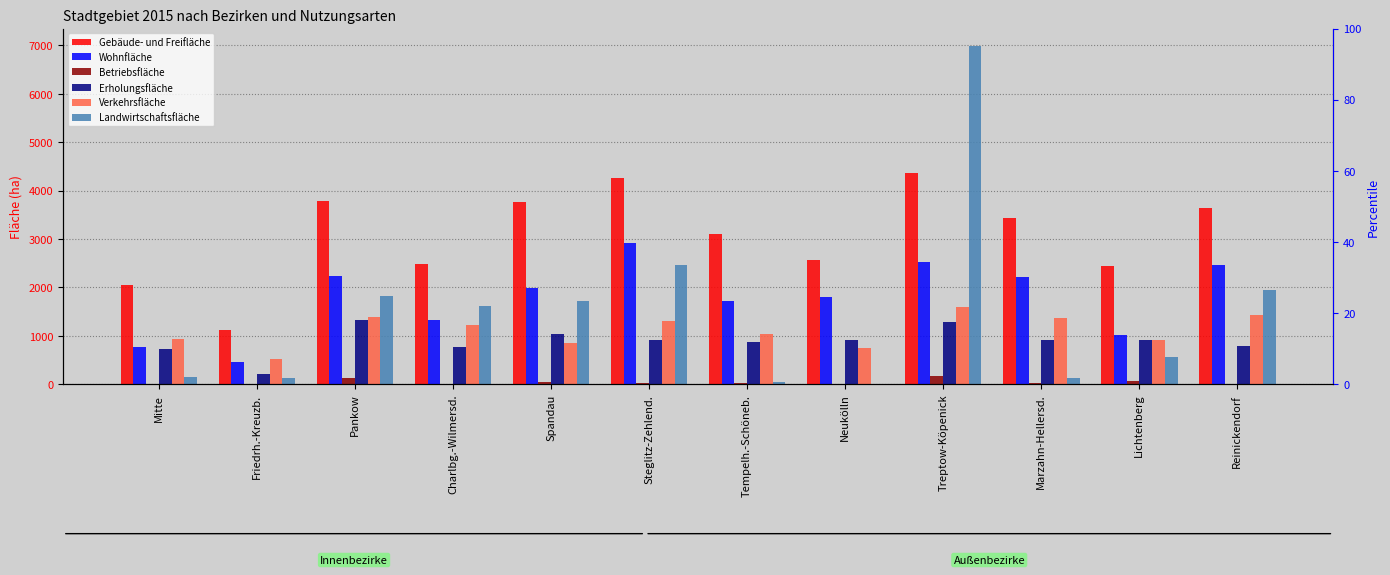

What is the label of the 10th bar from the right?

Pankow